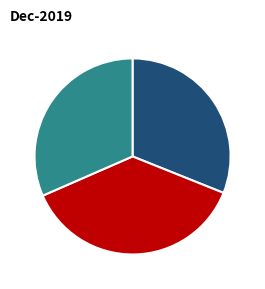

Is there any slice that represents more than half of the pie?

No